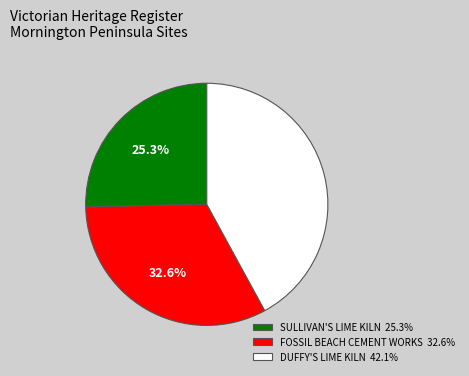

Does SULLIVAN'S LIME KILN represent more than half of the total?

No